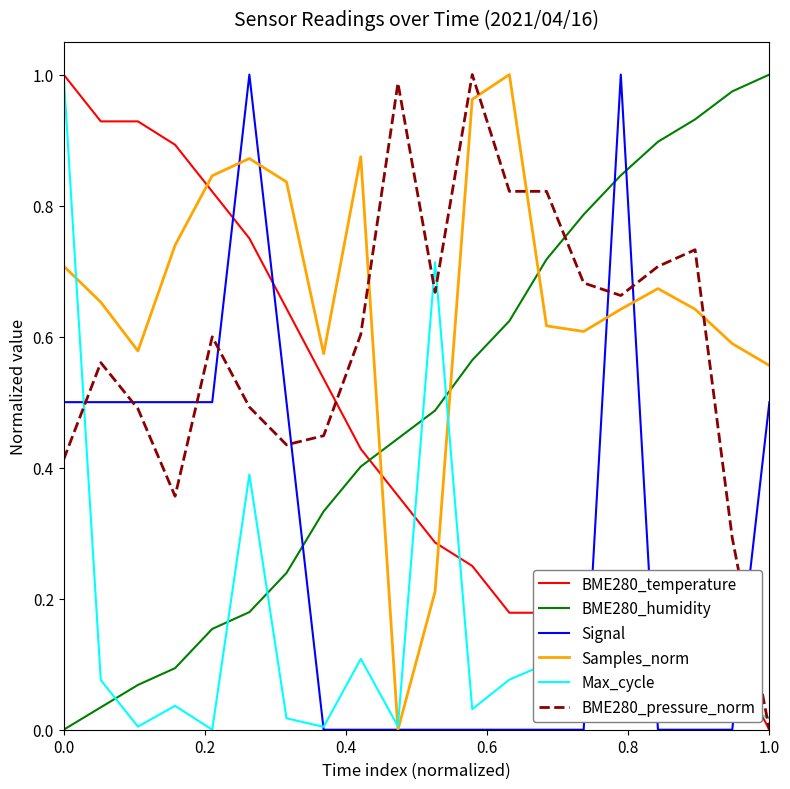

Which series has the largest total across all categories?

Samples_norm